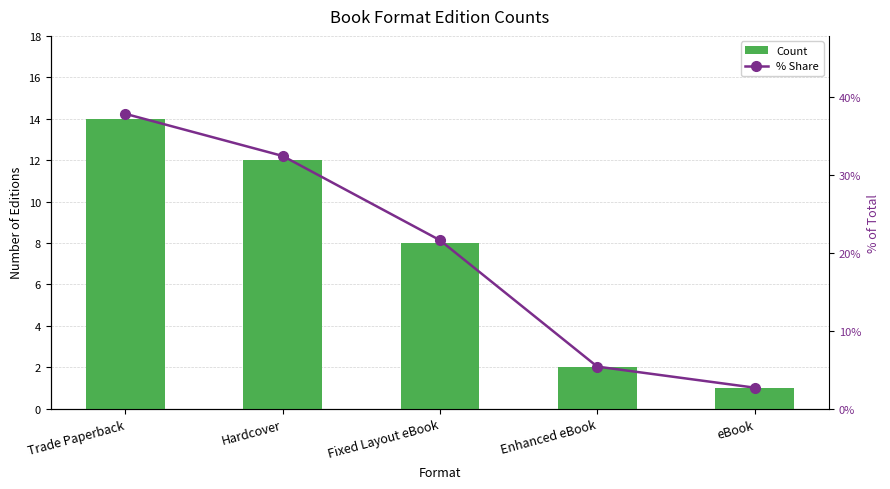

The Count series shows 8.0 at Fixed Layout eBook. True or false?

True